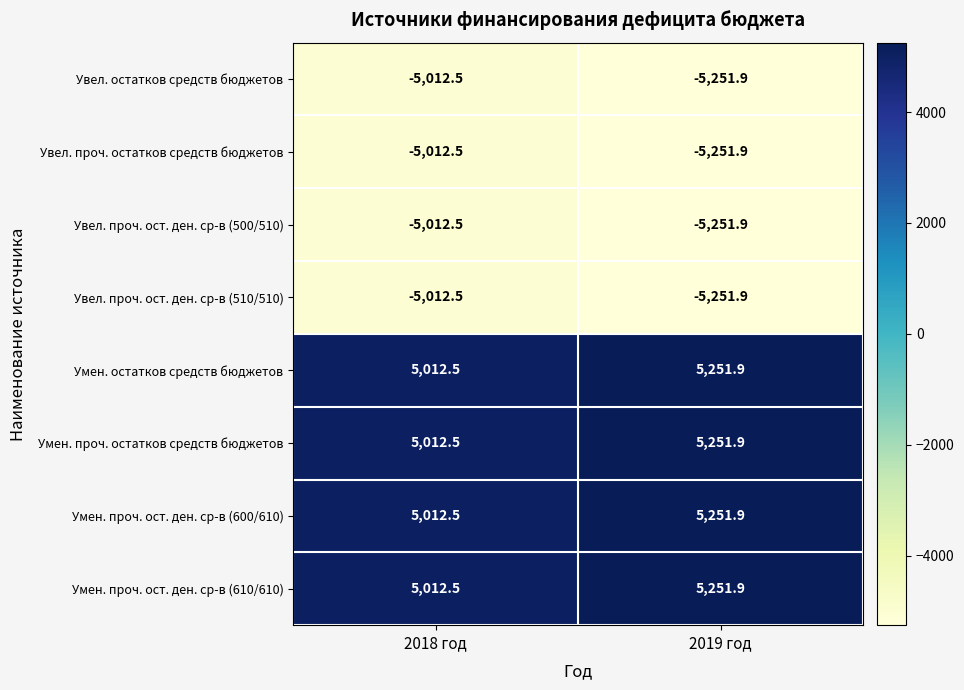

Reading left to right, what are all the values shown in this chart?

Увел. остатков средств бюджетов: -5012.5	-5251.9
Увел. проч. остатков средств бюджетов: -5012.5	-5251.9
Увел. проч. ост. ден. ср-в (500/510): -5012.5	-5251.9
Увел. проч. ост. ден. ср-в (510/510): -5012.5	-5251.9
Умен. остатков средств бюджетов: 5012.5	5251.9
Умен. проч. остатков средств бюджетов: 5012.5	5251.9
Умен. проч. ост. ден. ср-в (600/610): 5012.5	5251.9
Умен. проч. ост. ден. ср-в (610/610): 5012.5	5251.9